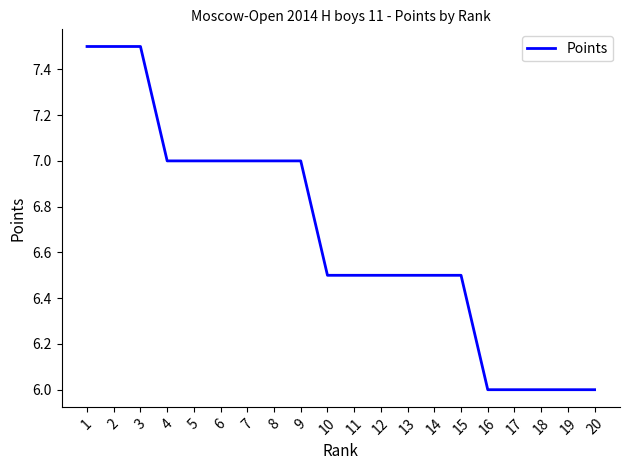

What is the maximum value shown in the chart?

7.5